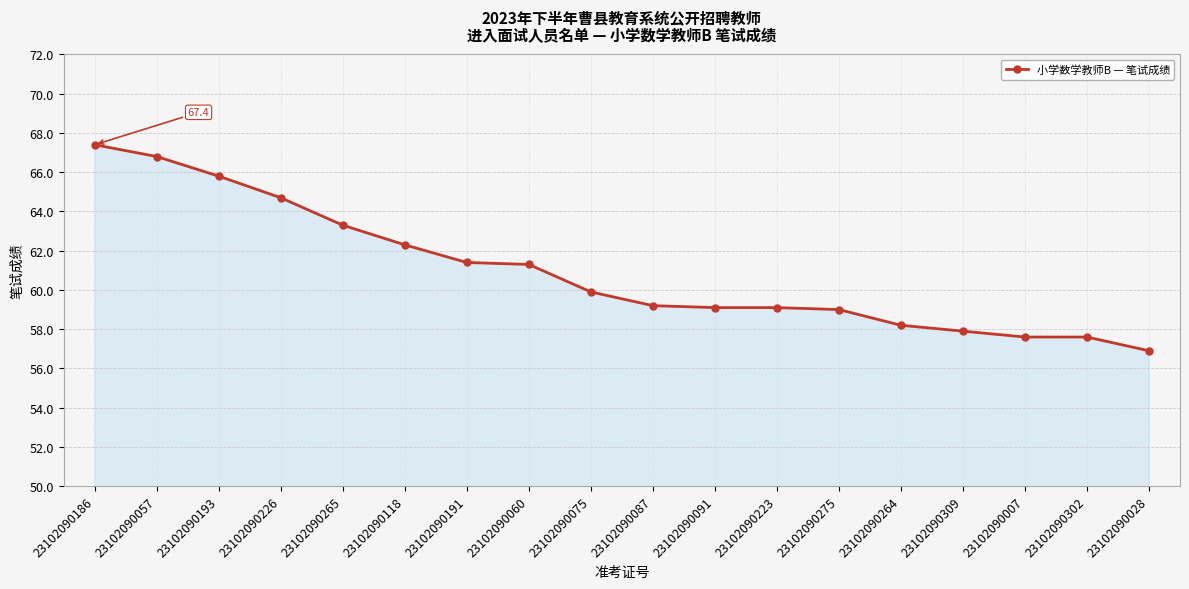

What is the difference between the values at 23102090118 and 23102090275?

3.3